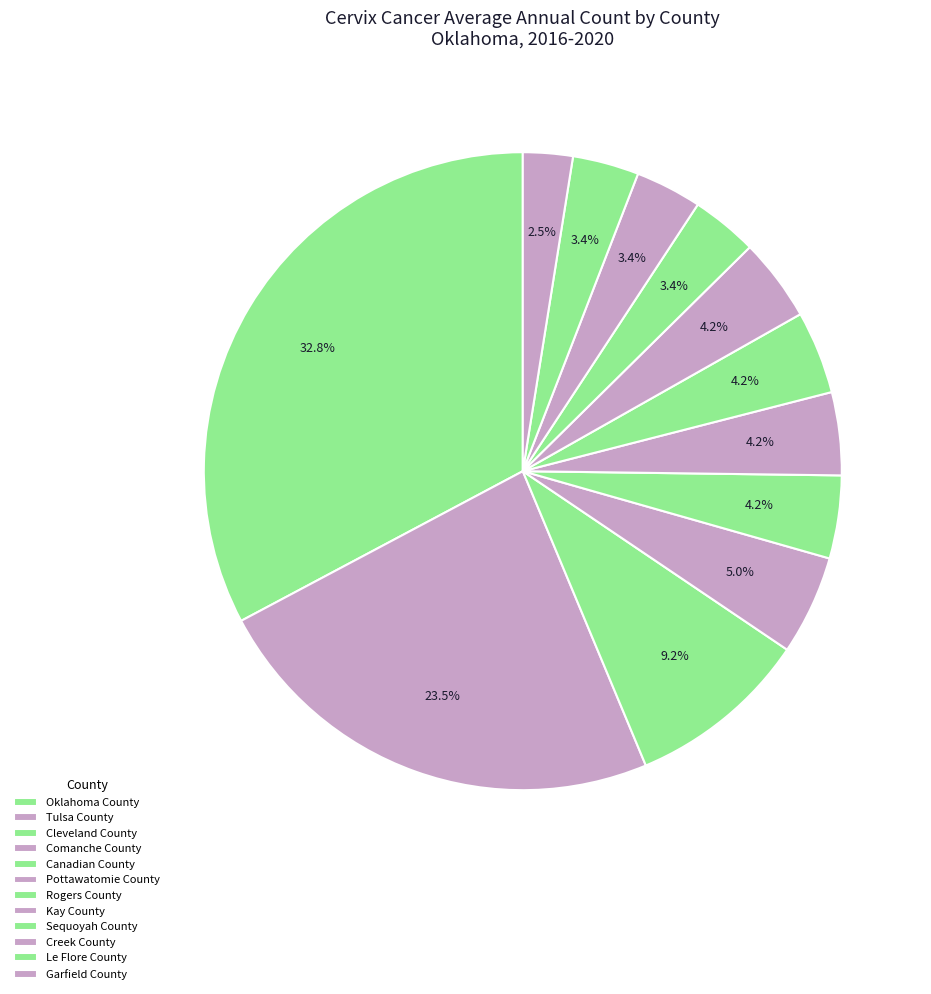

Is Cleveland County the majority of the pie?

No